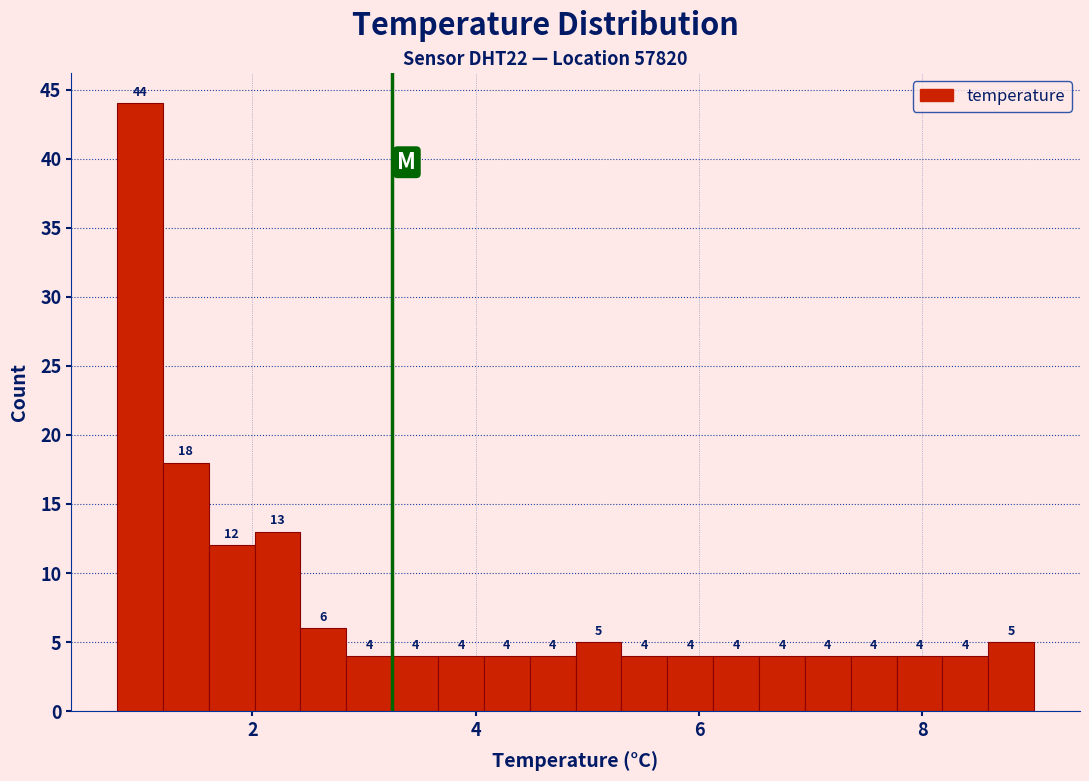

Around what value on the x-axis is the tallest bar? Give the approximate position of its centre, as read against the axis.

1.0